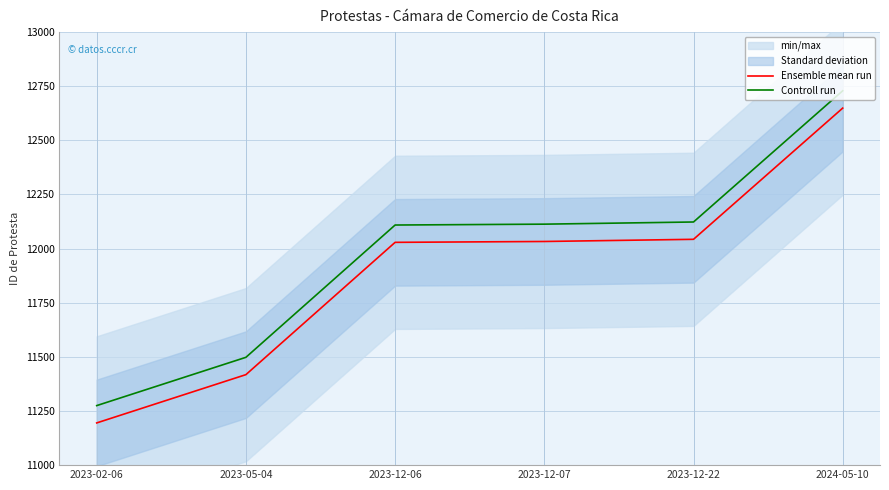

What is the total value across all series at 2023-12-06?

24138